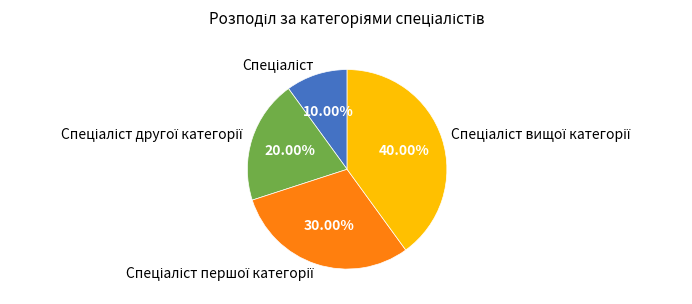

Is there any slice that represents more than half of the pie?

No